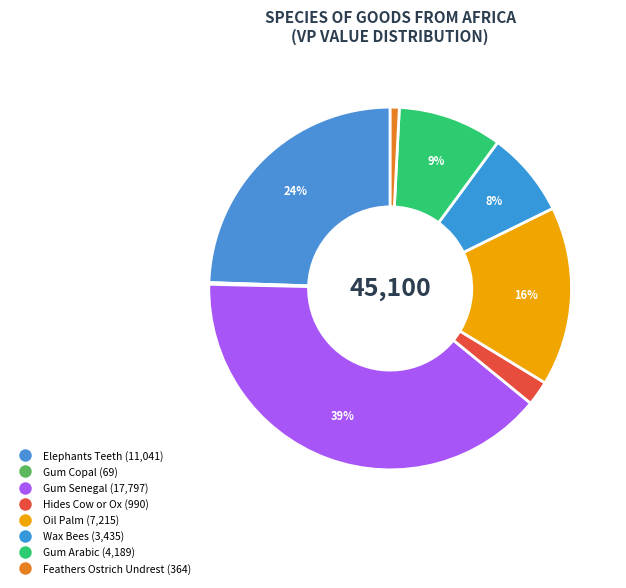

To the nearest percent, what portion does Wax Bees represent?

8%